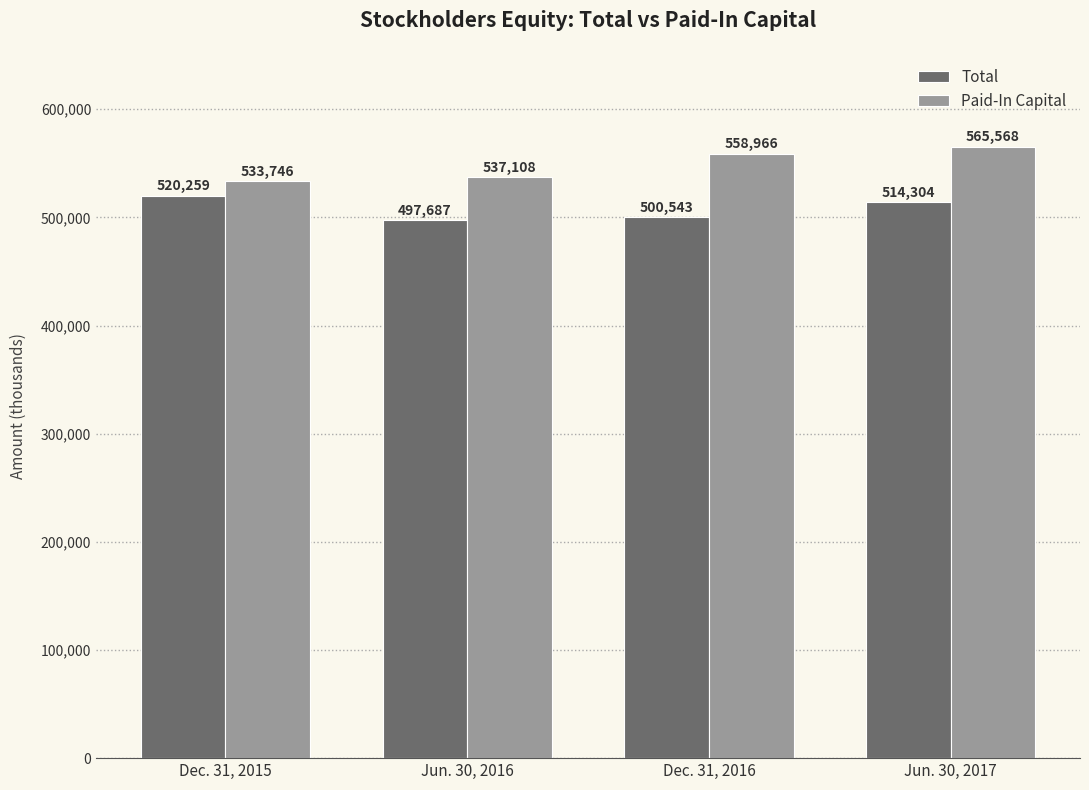

Is it true that Total equals 193672 at Jun. 30, 2017?

False